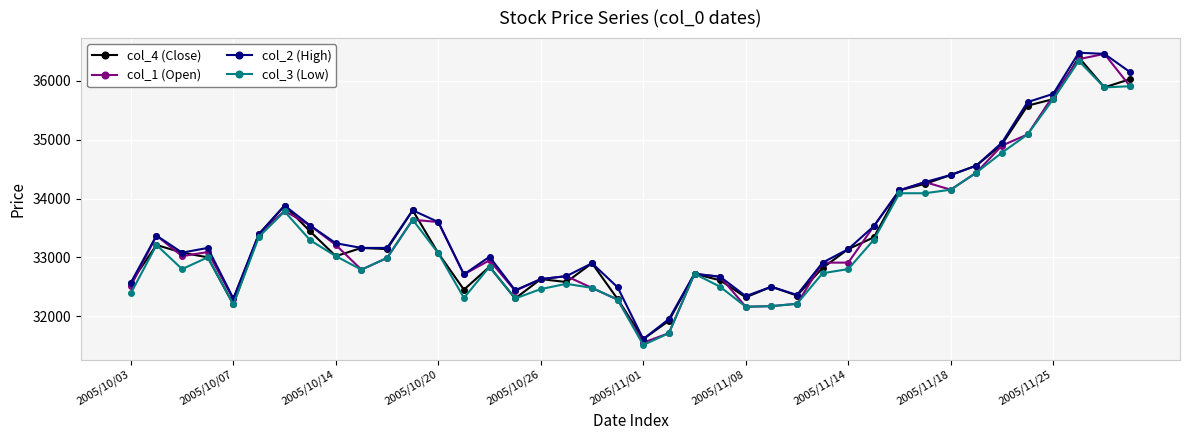

What are all the series names shown in the legend?

col_4 (Close), col_1 (Open), col_2 (High), col_3 (Low)